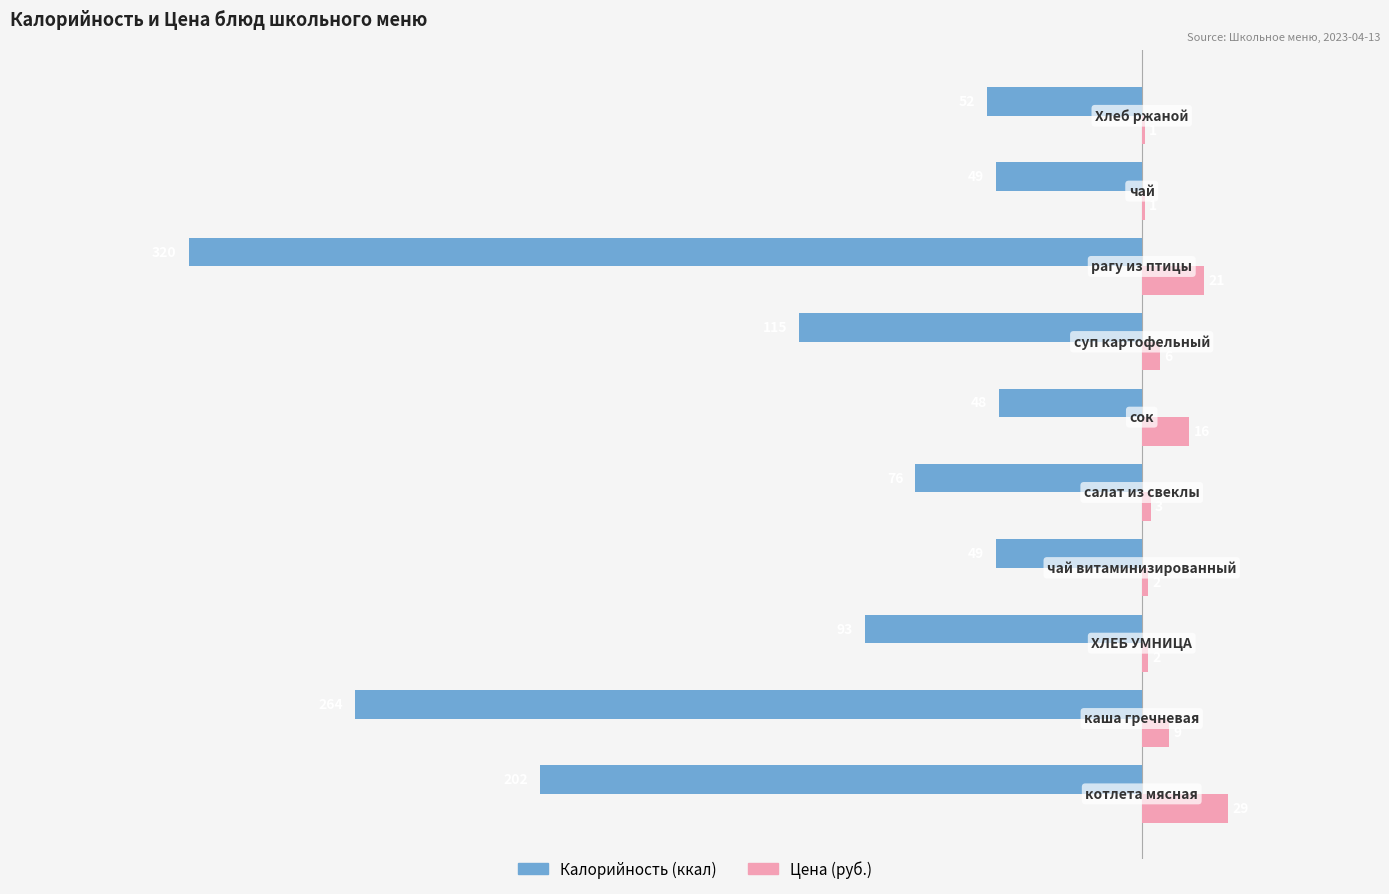

What is the greatest value displayed?

29